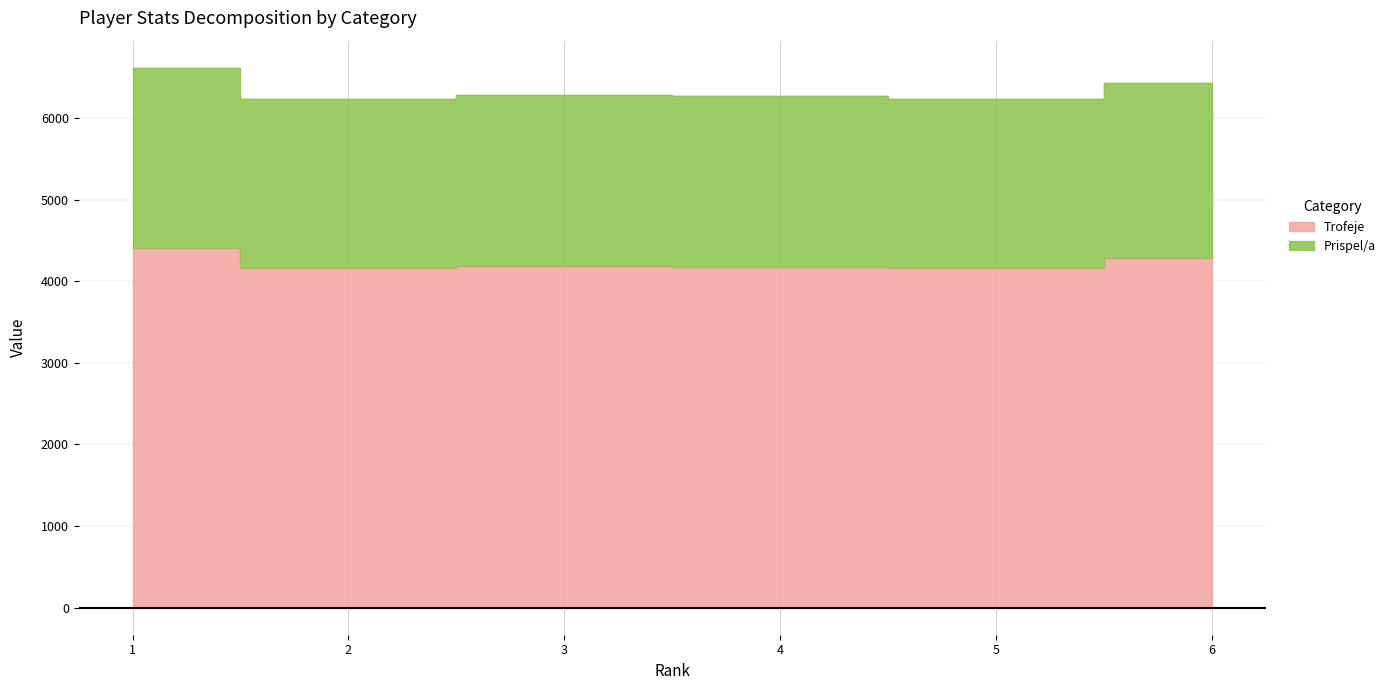

What is the minimum value shown in the chart?

4156